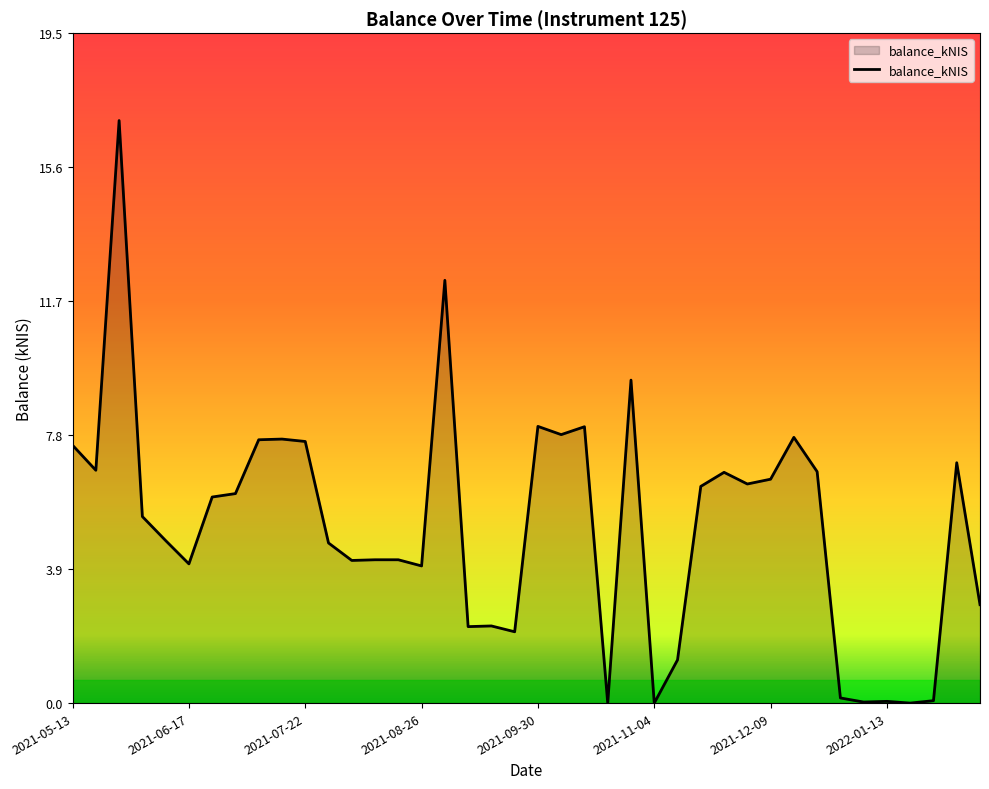

What is the maximum value shown in the chart?

17.0